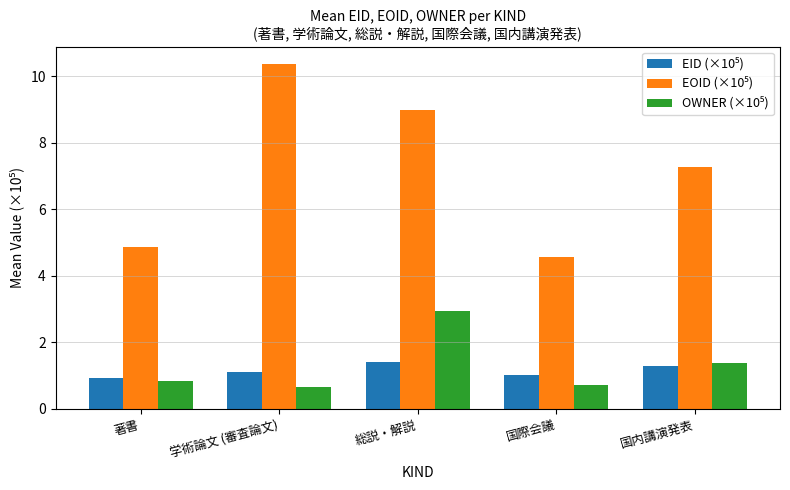

At which category is the sum across all series the highest?

総説・解説